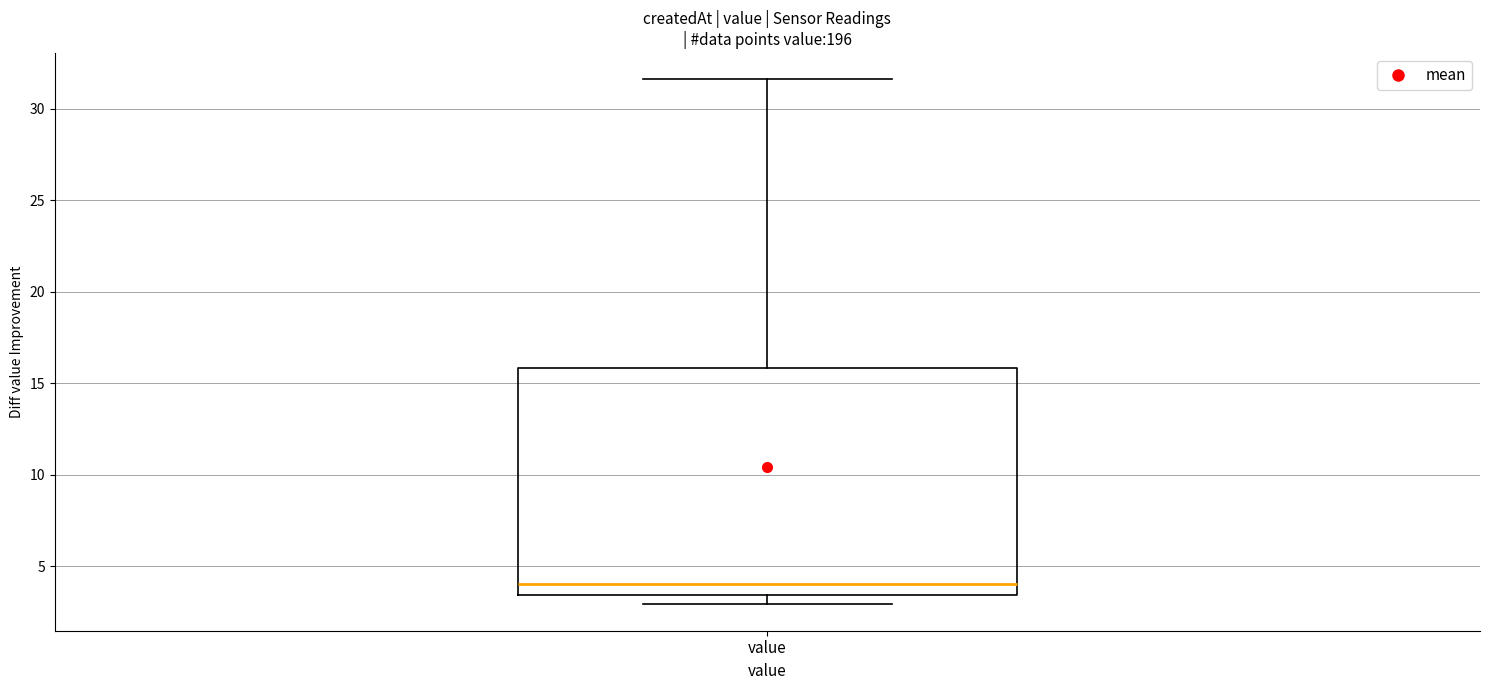

Transcribe this box plot: give where the median line is, the range the box spans, and where the two whiskers end, as read against the y-axis. The values are not printed on the chart, so give them approximately, as read against the axis.

median 4.0, box 3.5 to 16.0, whiskers 3.0 to 31.5